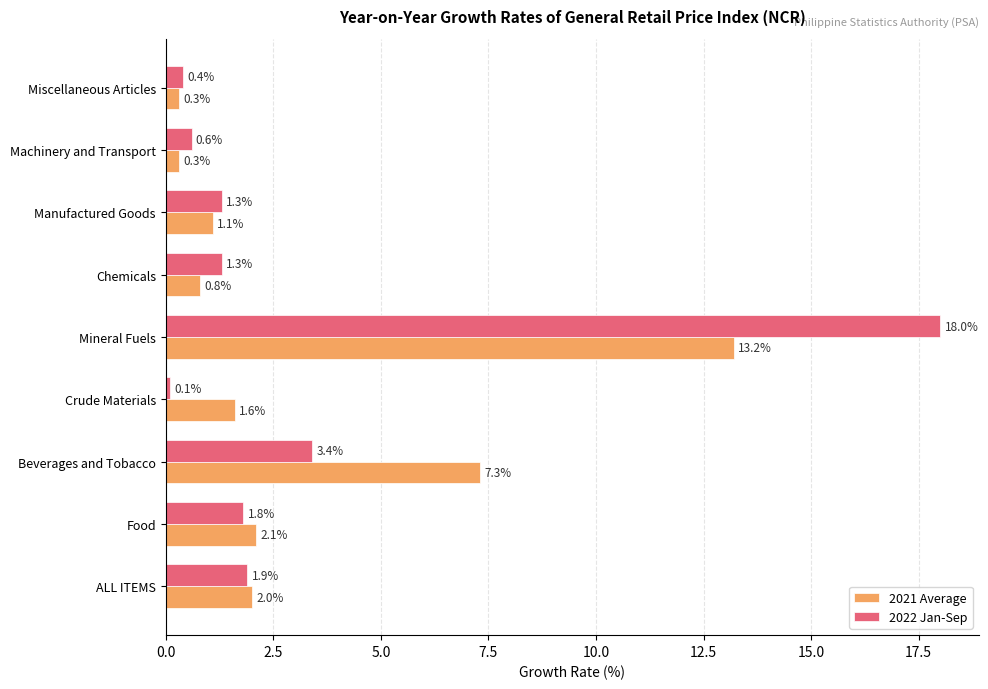

Rank the series by their maximum value, from highest to lowest.

2022 Jan-Sep, 2021 Average